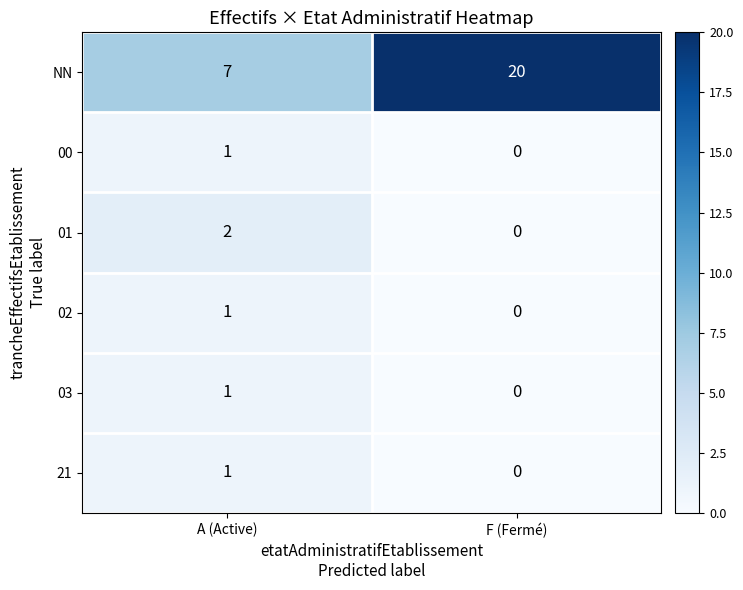

What is the maximum value for NN?

20